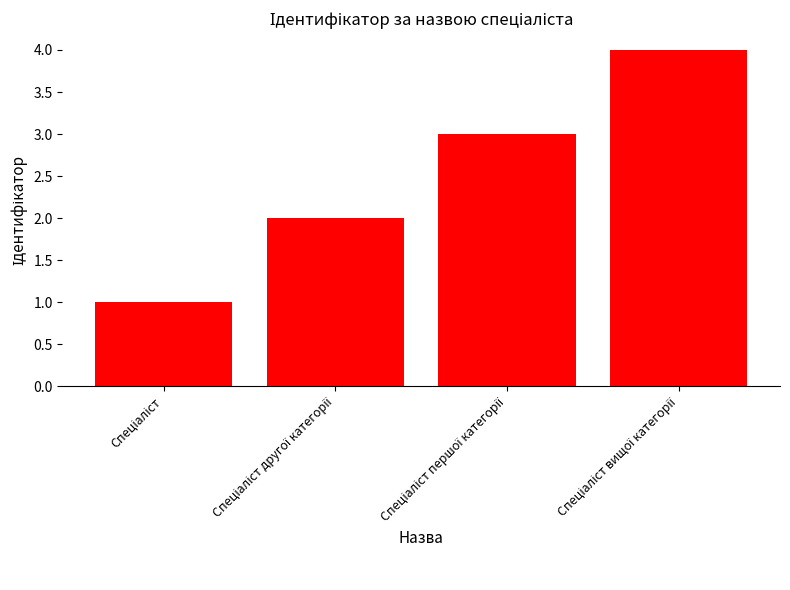

What is the difference between the maximum and minimum values?

3